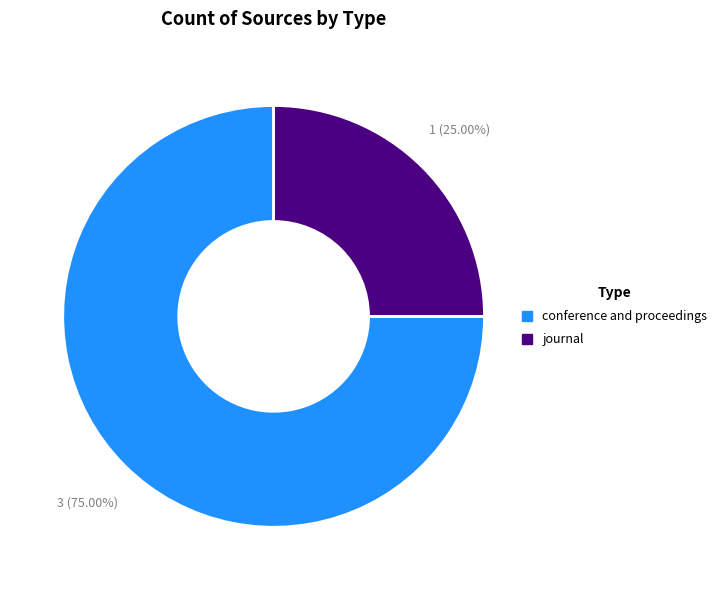

Does conference and proceedings account for over 50% of the chart?

Yes